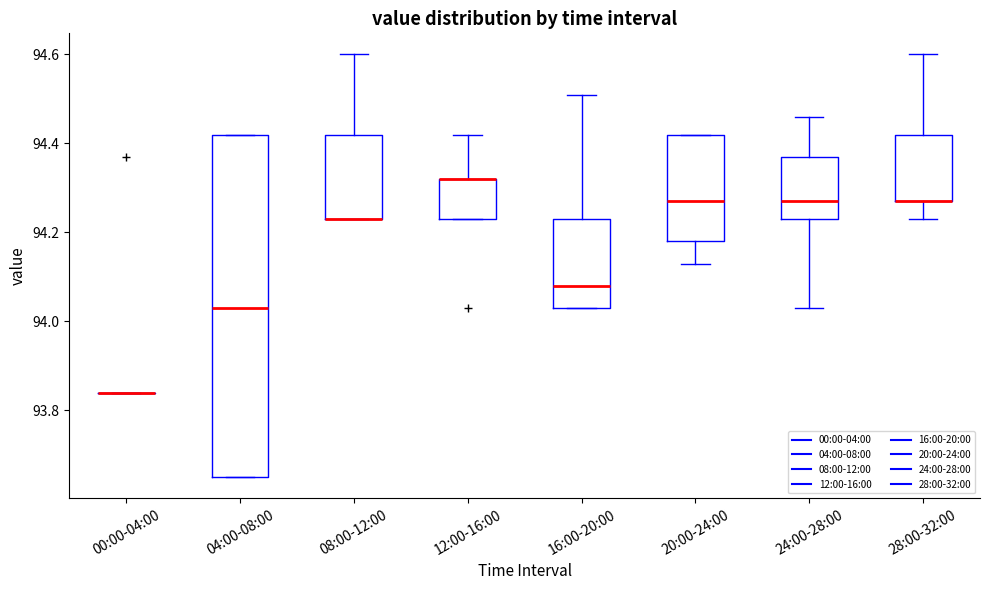

Where is the upper edge of the box for 04:00-08:00 on the y-axis? The values are not printed on the chart, so give them approximately, as read against the axis.

94.42